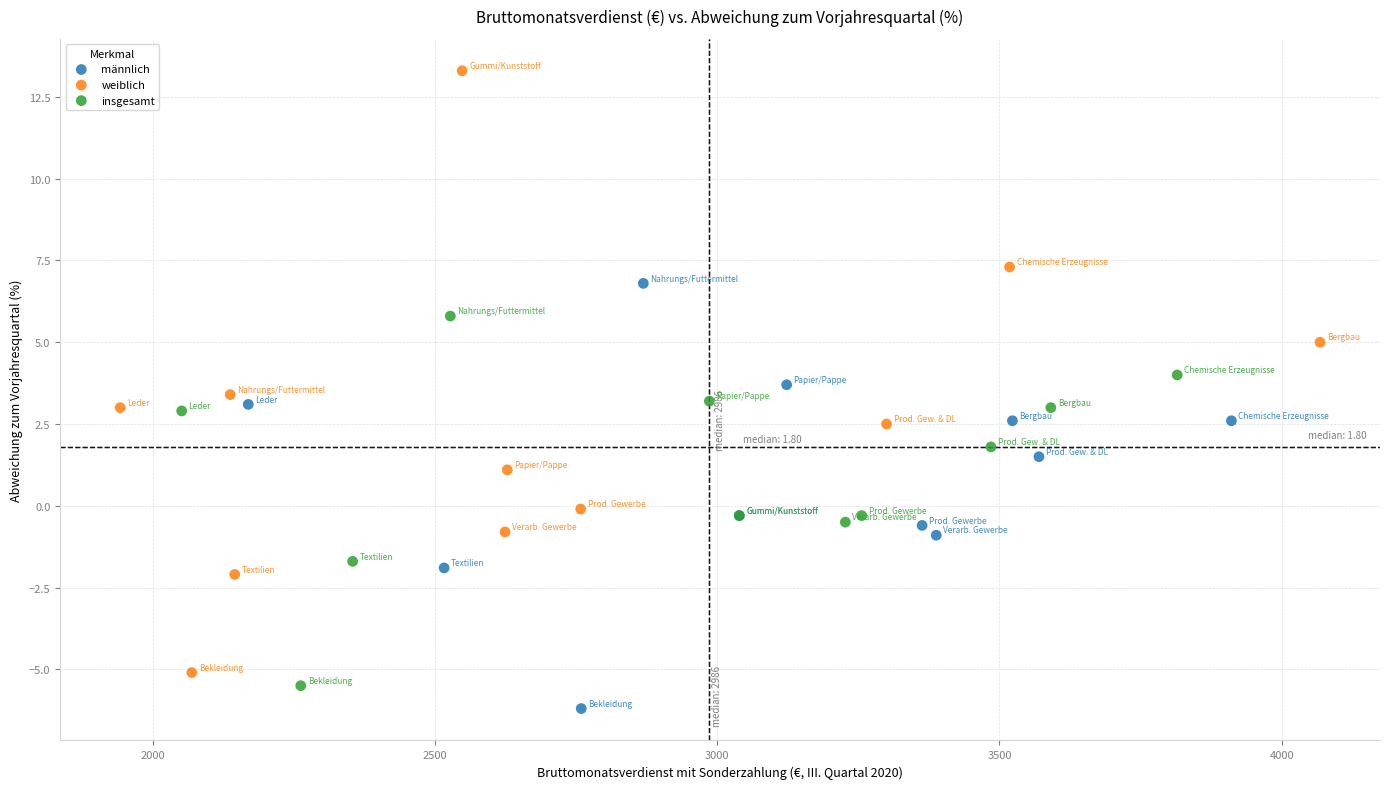

Which series contains the lowest Y value?

männlich